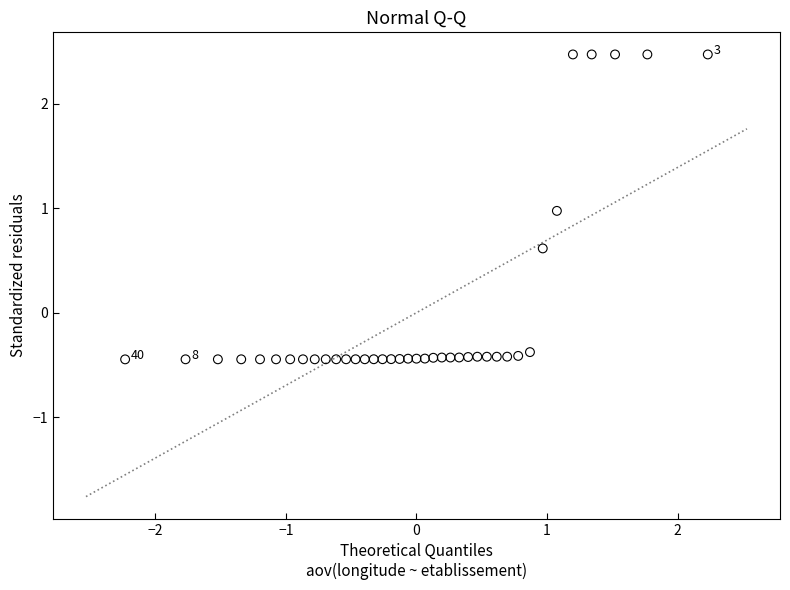

What is the range of Y values (max minus min)?

2.9